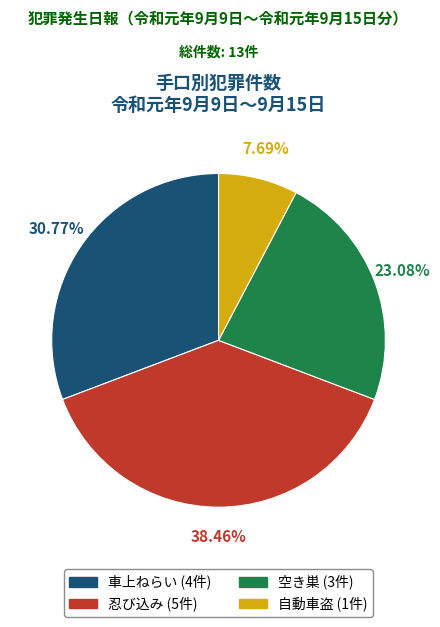

How many segments does this pie chart have?

4